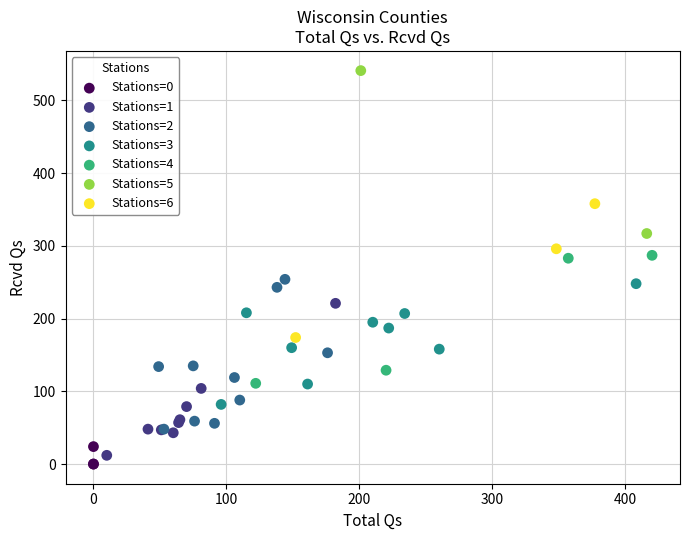

Which series contains the lowest Y value?

Stations=0